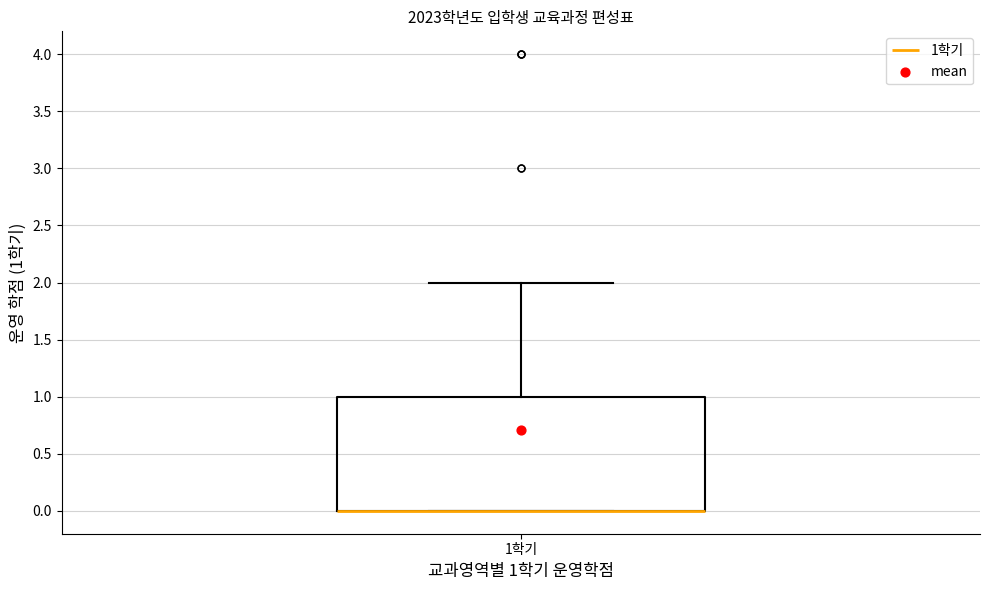

Read this box plot against the y-axis: the position of the median line, the range covered by the box, and the ends of both whiskers. The values are not printed on the chart, so give them approximately, as read against the axis.

median 0 (drawn on the box's lower edge), box 0 to 1, whiskers 0 to 2